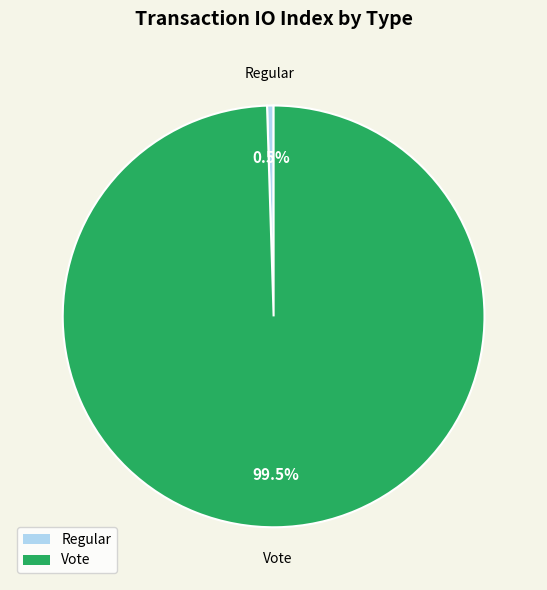

Between Vote and Regular, which is larger?

Vote